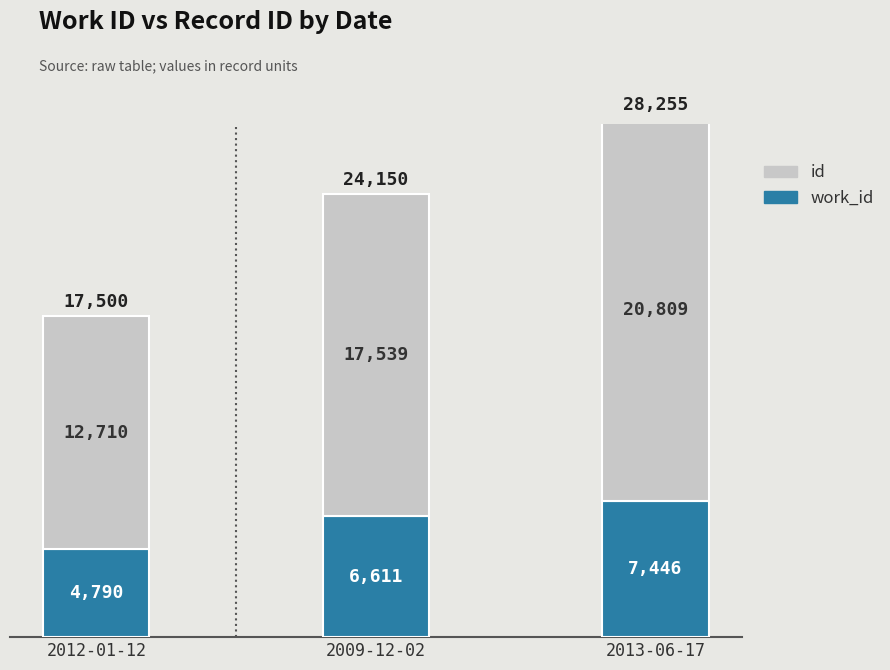

What is the total value across all series at 2009-12-02?

24150